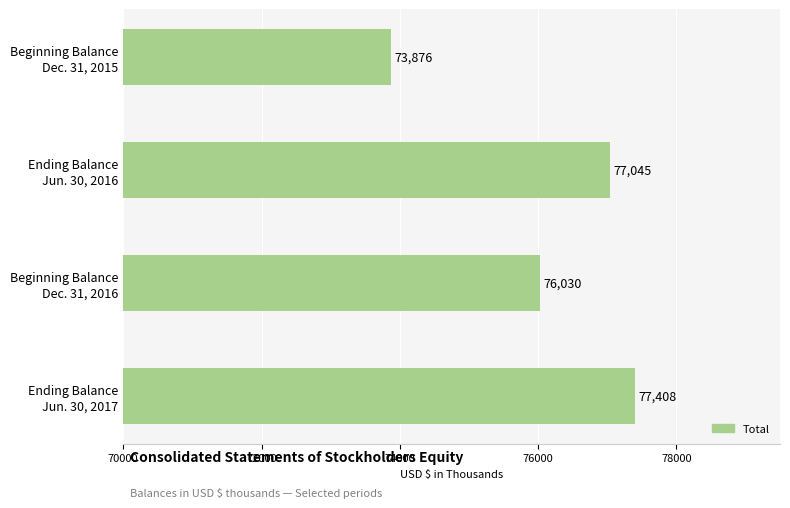

Where is the data nearest to the value 75642?

Beginning Balance
Dec. 31, 2016